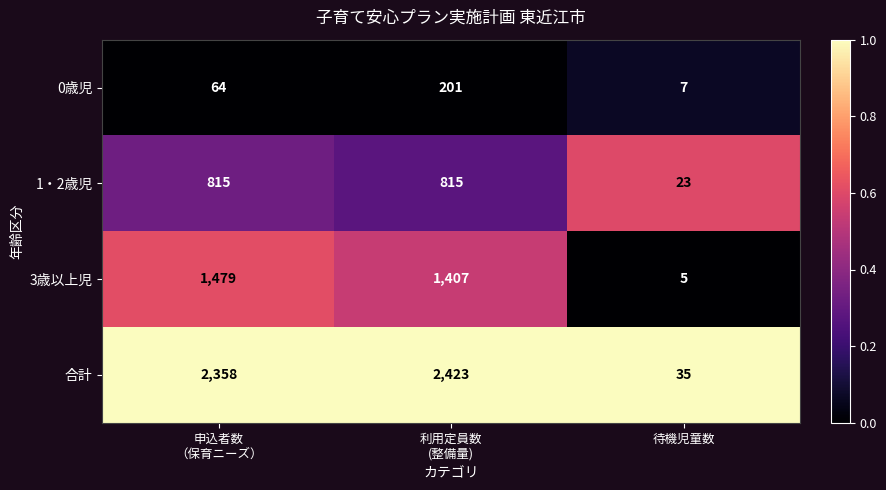

Which series changed the most between 申込者数
（保育ニーズ） and 利用定員数
(整備量)?

0歳児